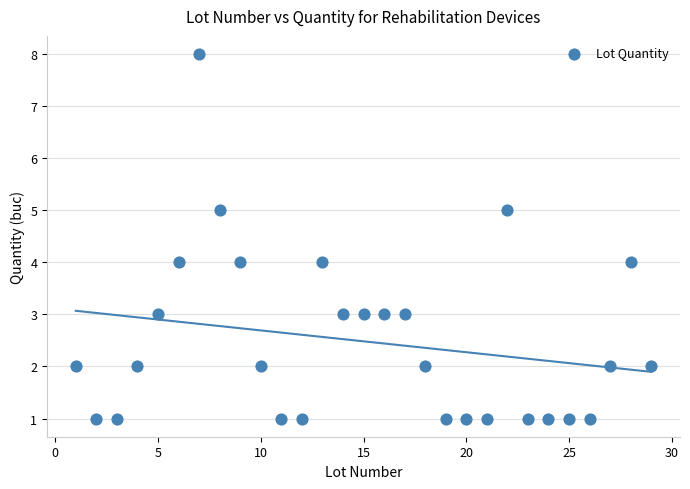

What is the range of Y values (max minus min)?

7